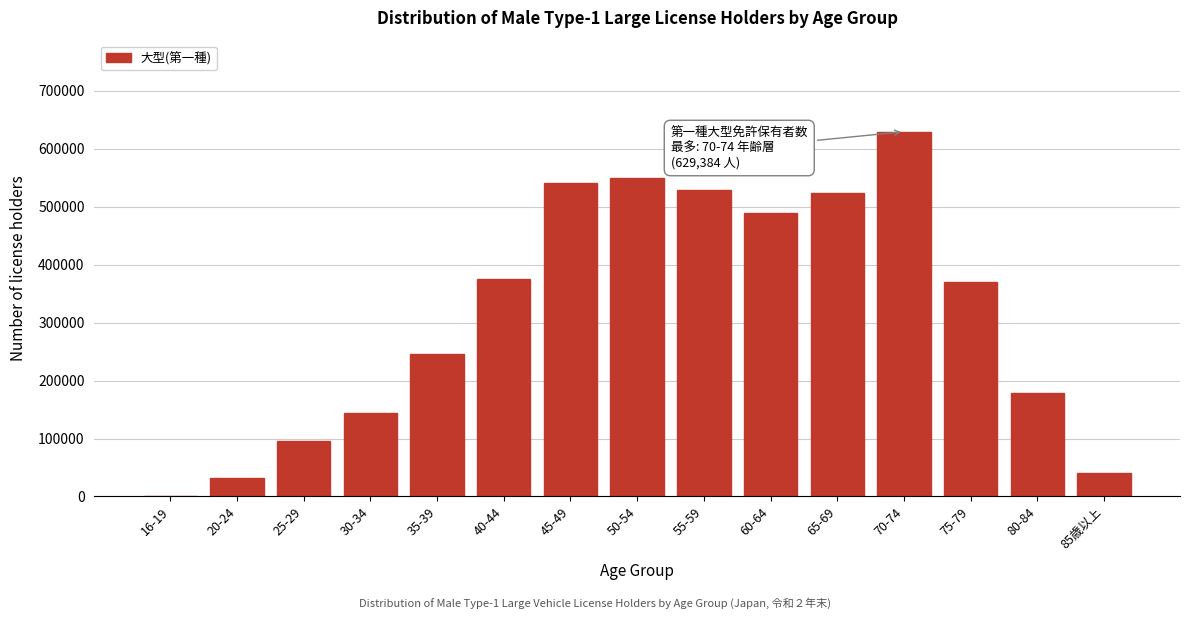

Reading left to right, list all the values displayed in this chart.

16-19=137	20-24=31407	25-29=94944	30-34=143560	35-39=245487	40-44=376053	45-49=540644	50-54=549076	55-59=528160	60-64=488306	65-69=523971	70-74=629384	75-79=370651	80-84=178593	85歳以上=40715